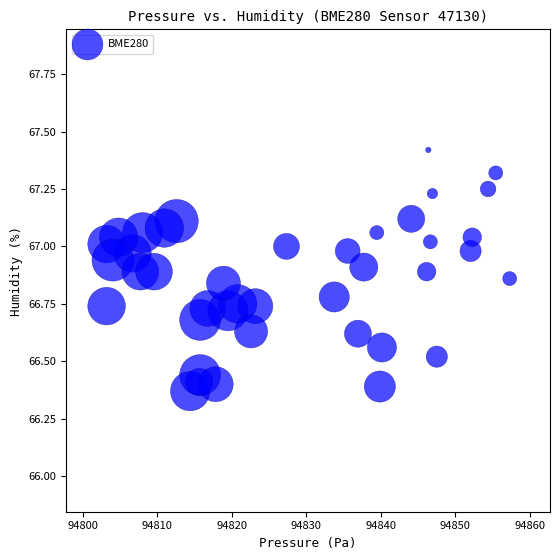

What is the range of X values (max minus min)?

54.1